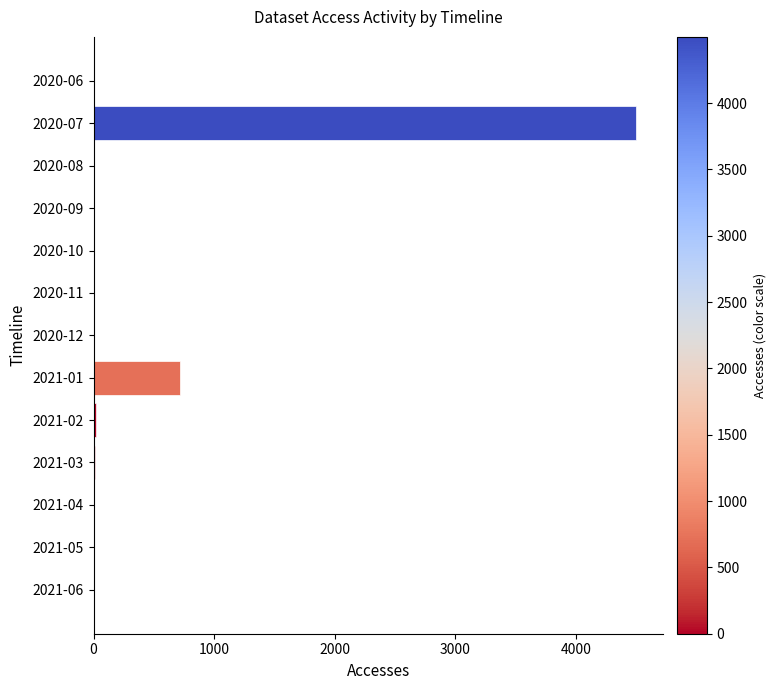

Is it true that the value at 2020-07 is 979?

False